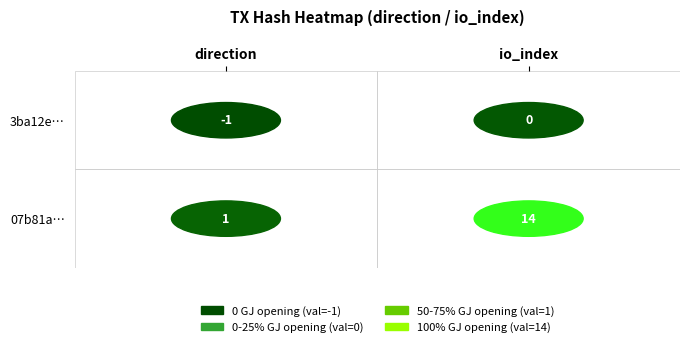

Which series has the widest spread of values?

07b81aed95a05494fe9cf167e16f16c6e22671e